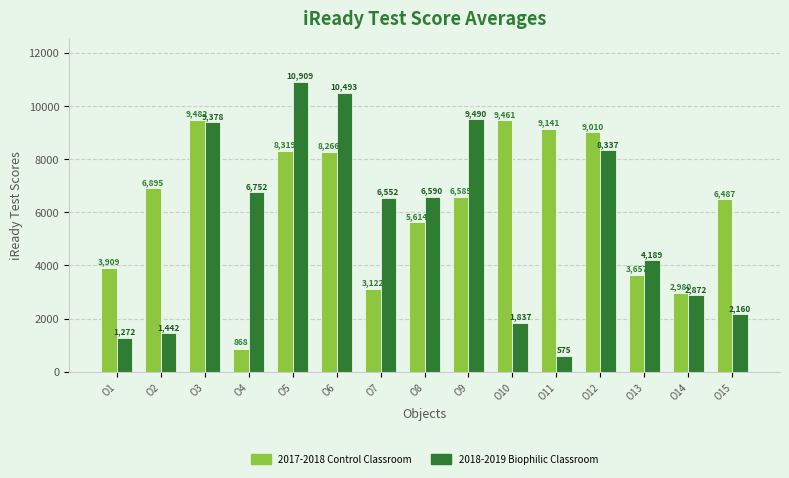

Reading right to left, list all the values displayed in this chart.

2017-2018 Control Classroom: O15=6487	O14=2980	O13=3657	O12=9010	O11=9141	O10=9461	O9=6585	O8=5614	O7=3122	O6=8266	O5=8319	O4=868	O3=9482	O2=6895	O1=3909
2018-2019 Biophilic Classroom: O15=2160	O14=2872	O13=4189	O12=8337	O11=575	O10=1837	O9=9490	O8=6590	O7=6552	O6=10493	O5=10909	O4=6752	O3=9378	O2=1442	O1=1272